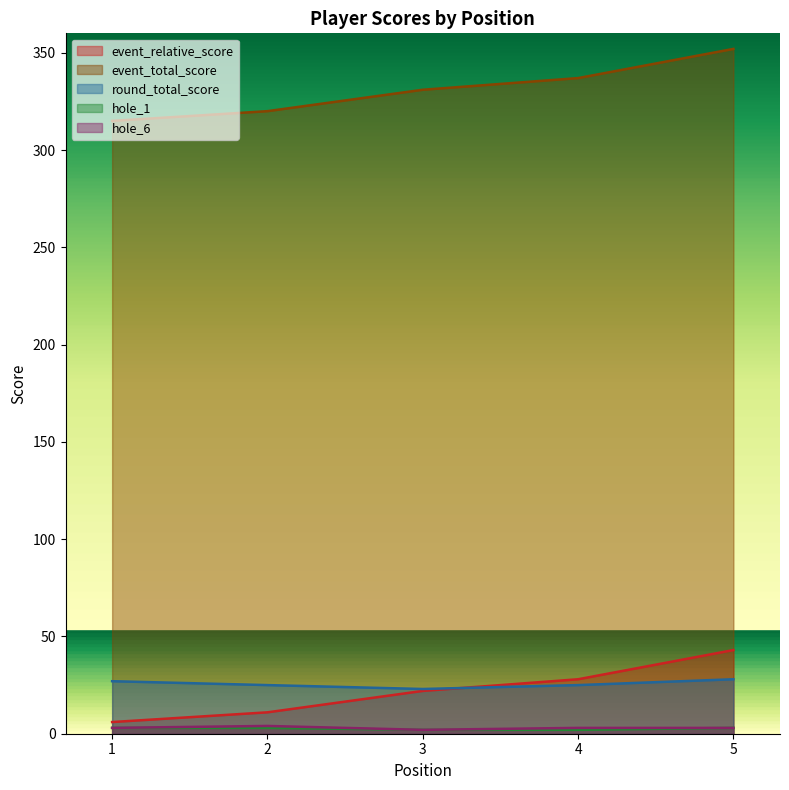

What is the difference between the highest and lowest values at 4?

335